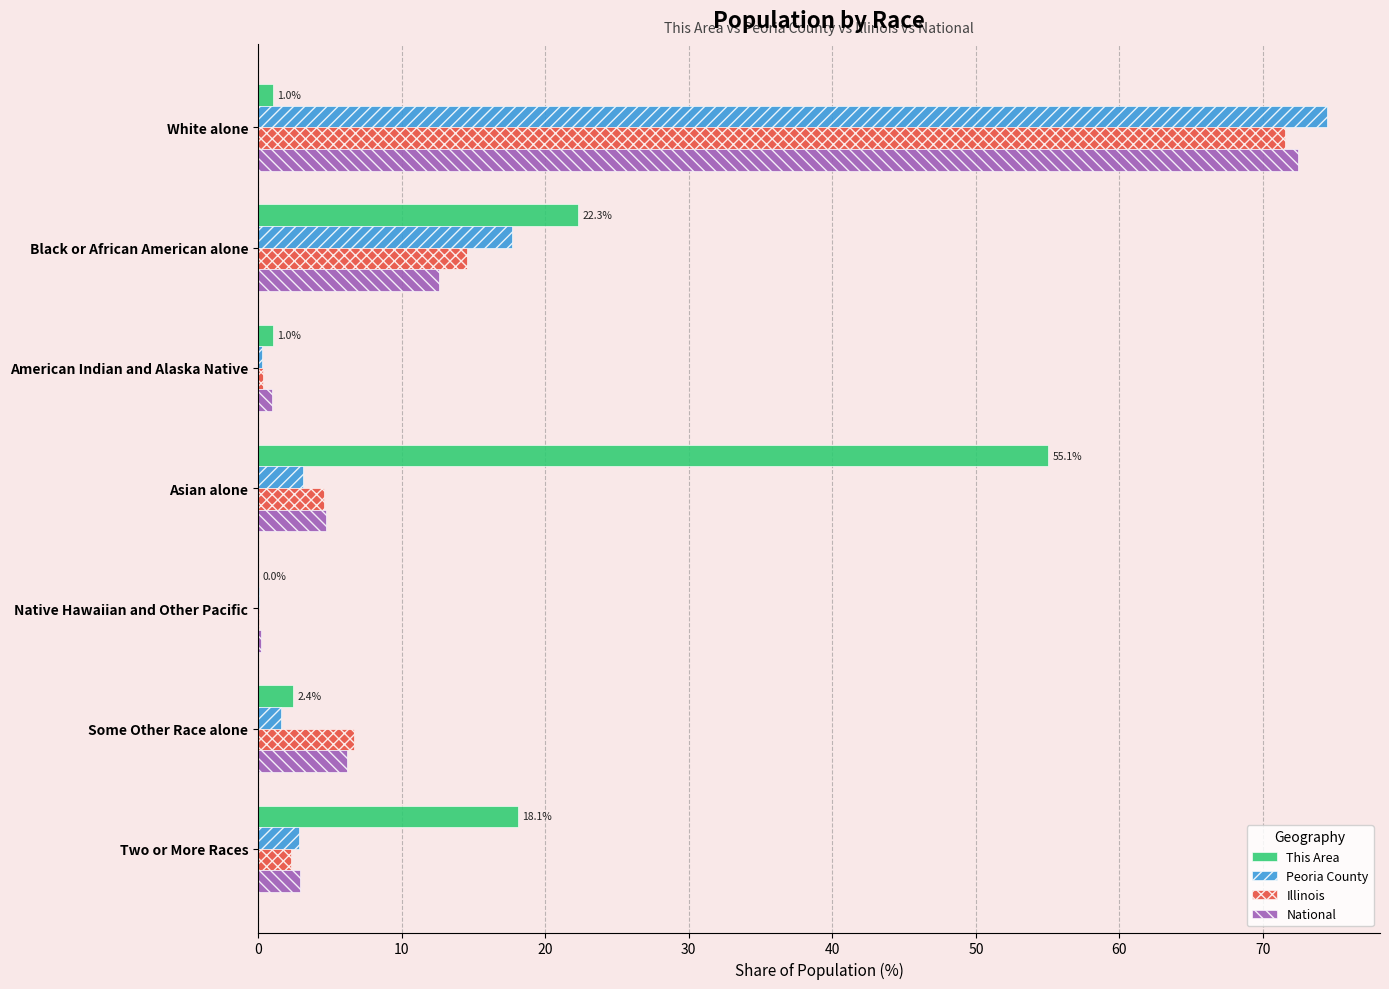

The Peoria County series shows 30.2 at White alone. True or false?

False